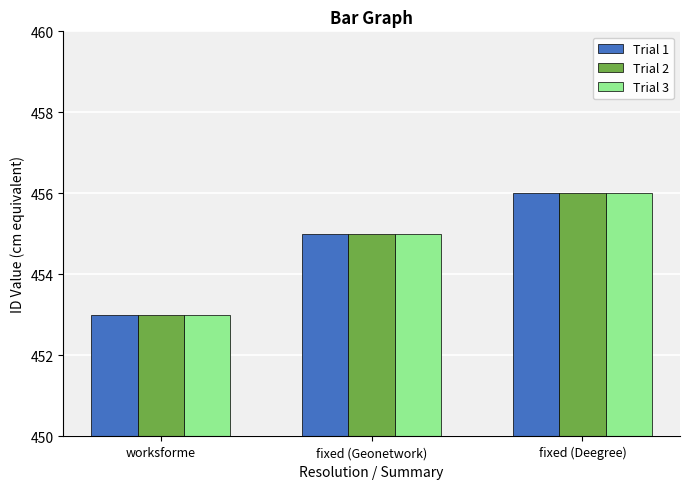

True or false: Trial 1 has a value of 770 at fixed (Geonetwork).

False